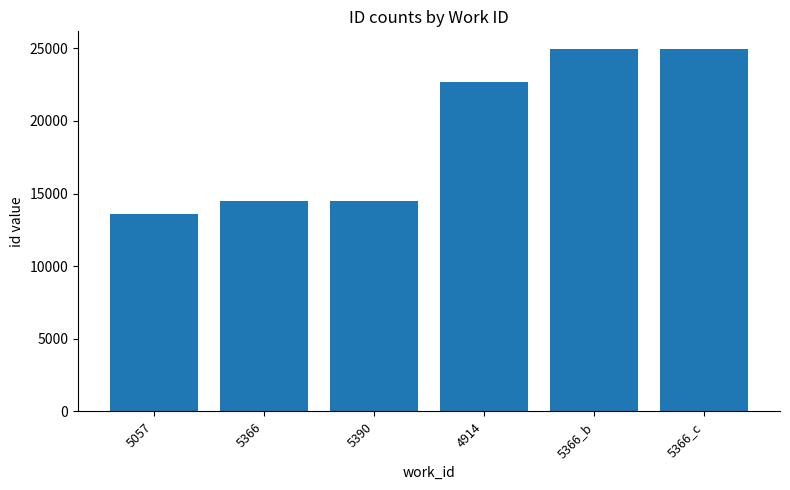

What is the change in value from 5057 to 5366?

+901